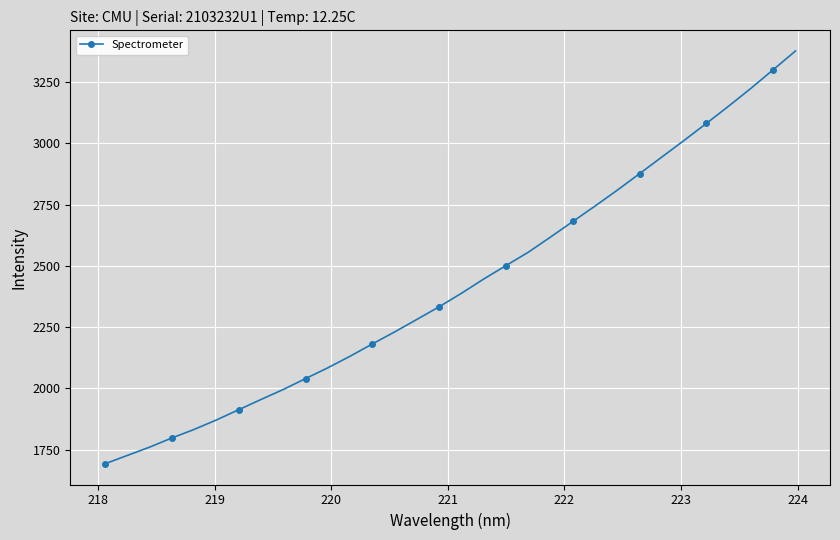

What is the value of the 13th point from the left?

2180.9